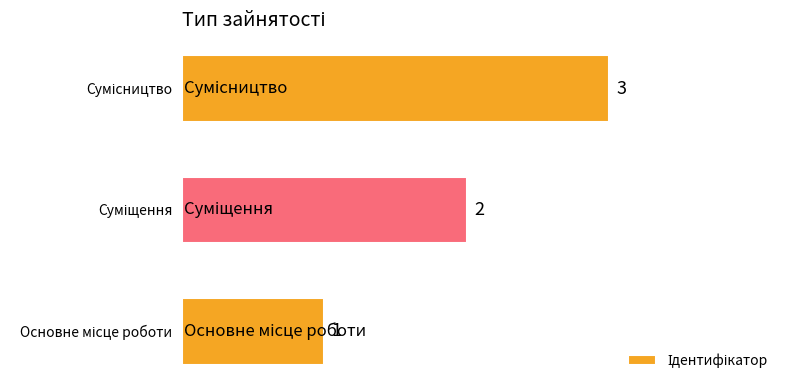

Count the values in the range 1 to 3.

3